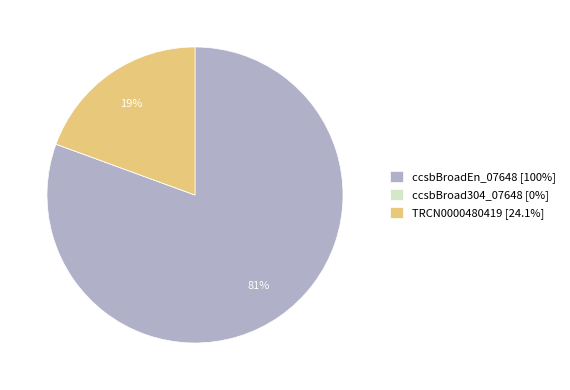

Is the sum of TRCN0000480419 [24.1%] and ccsbBroadEn_07648 [100%] greater than half?

Yes